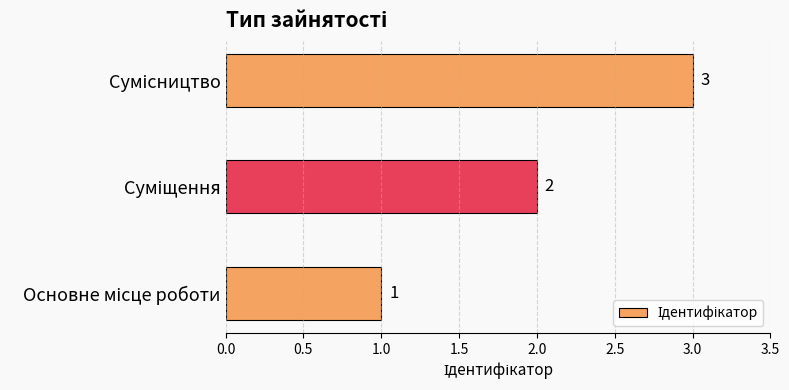

What is the sum of all values?

6